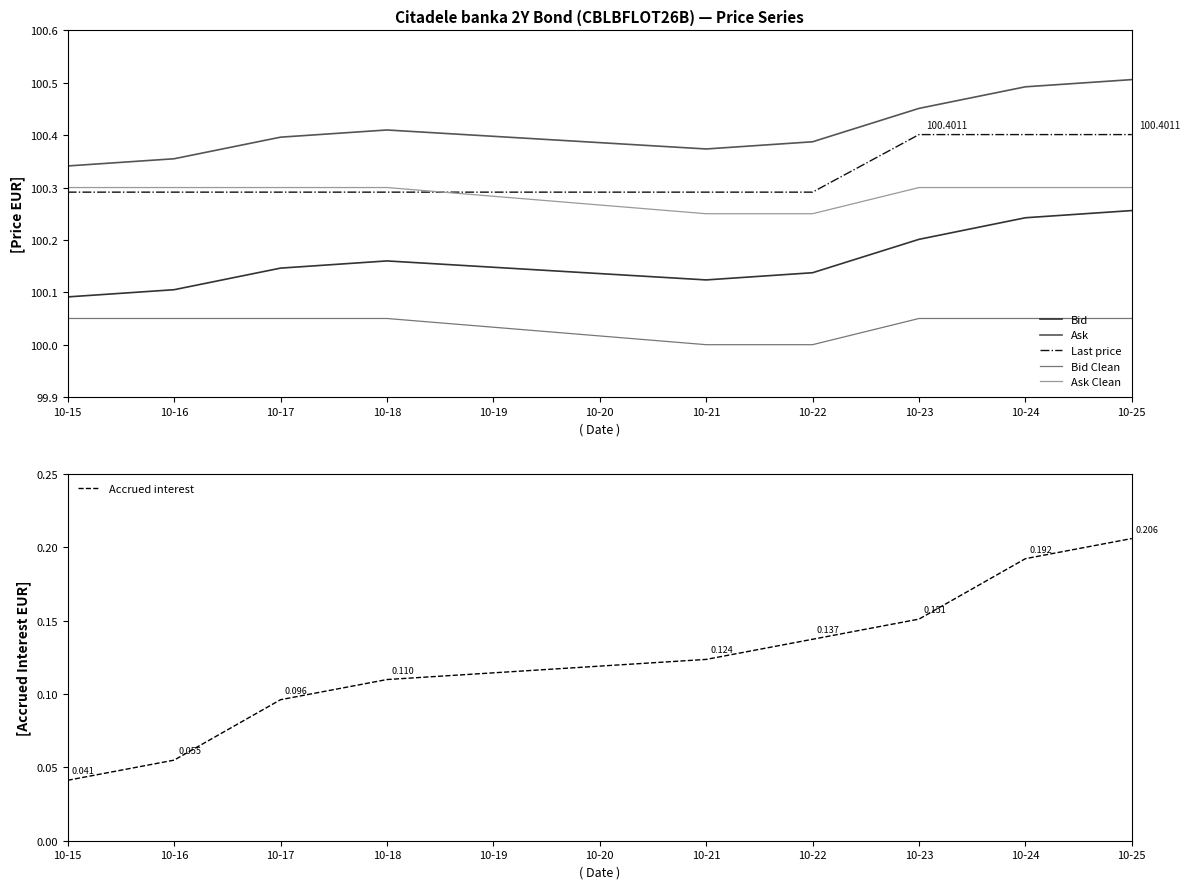

True or false: Last price and Accrued interest cross at least once.

False